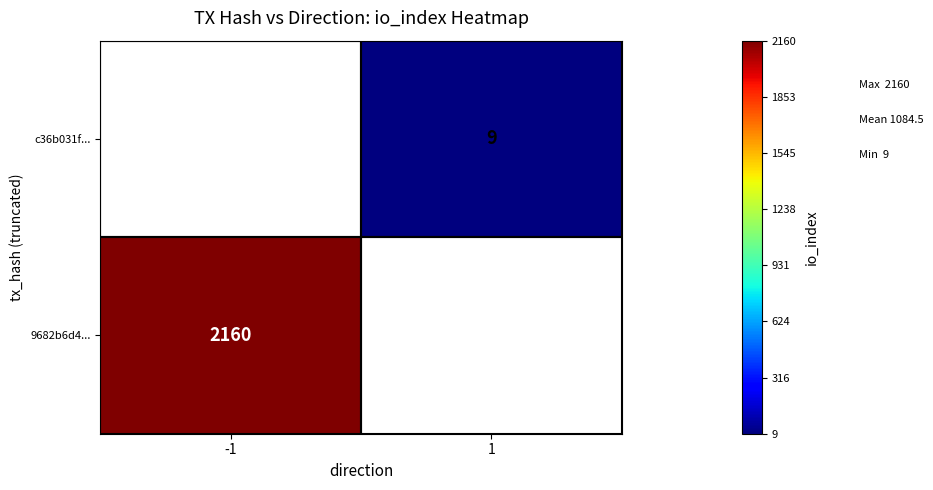

Is it true that c36b031f... equals 9 at 1?

True